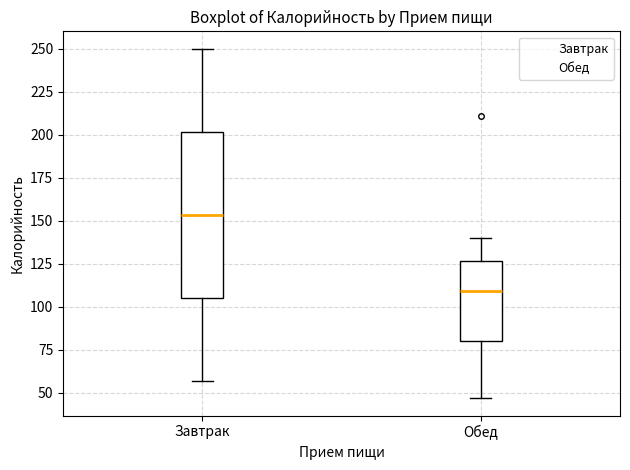

Which box's median line is the lowest?

Обед